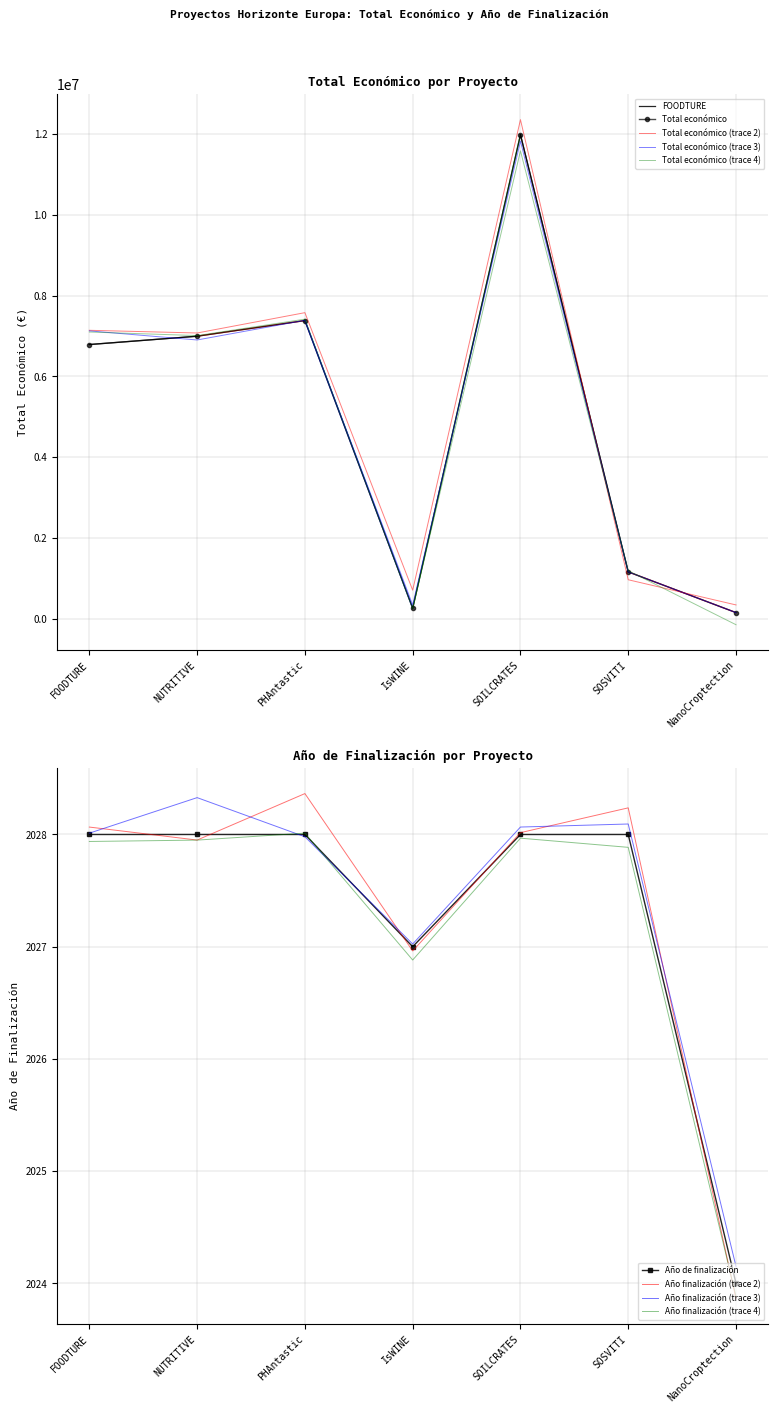

How many values in the Total económico series exceed 6790375?

3